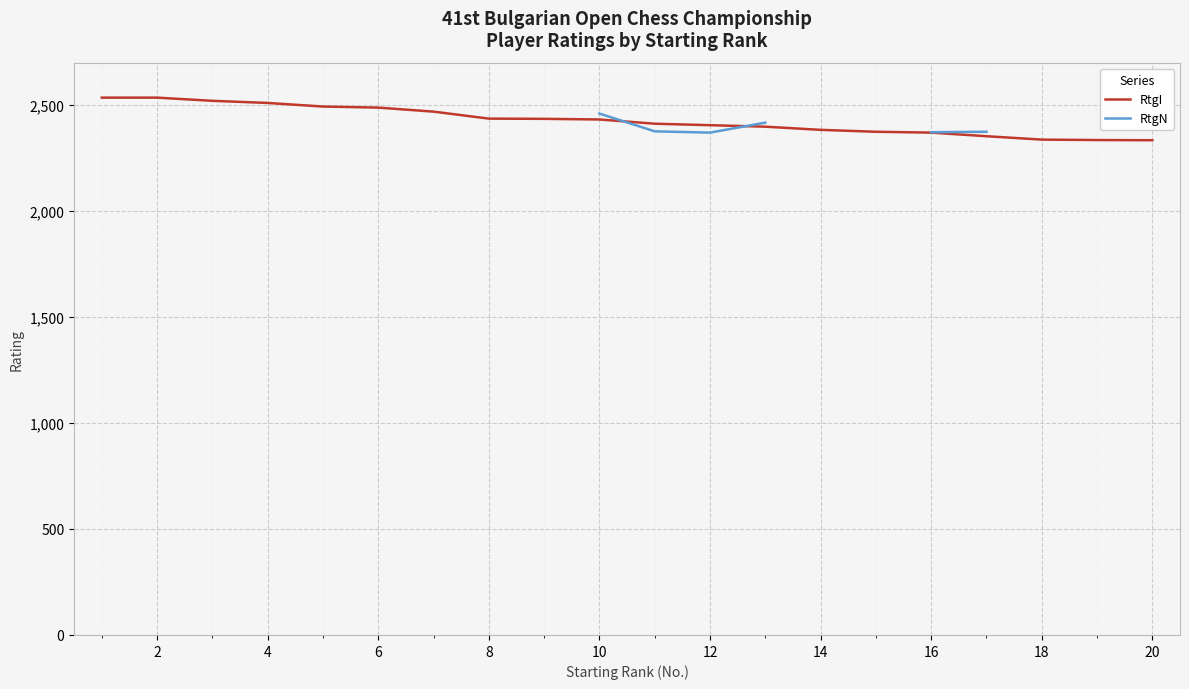

True or false: RtgN has more than 0 points higher than both neighbors.

False